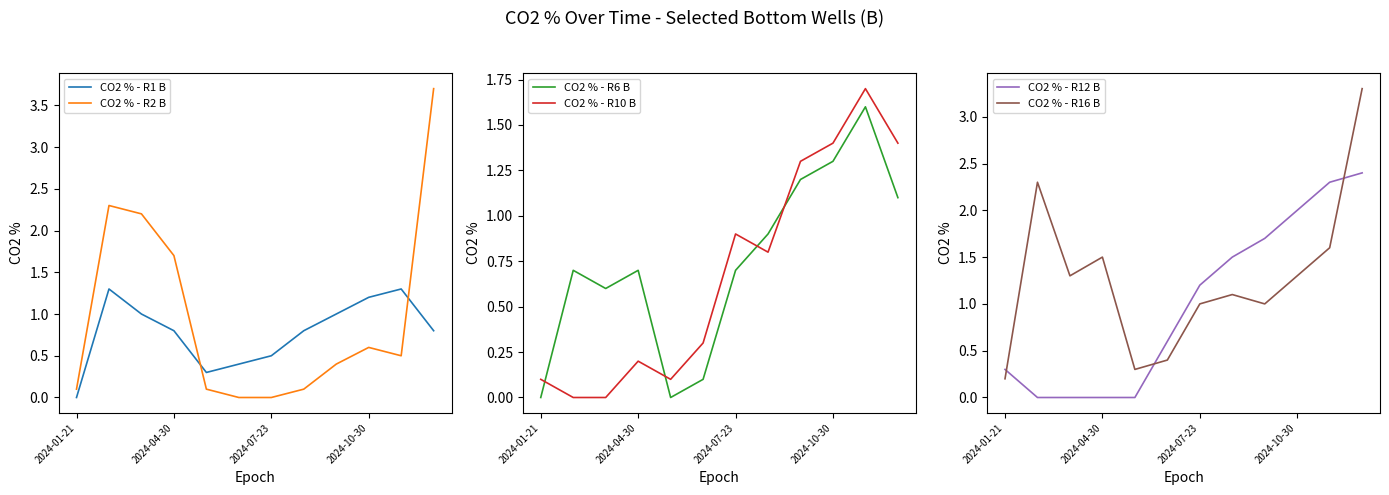

What is the highest value of the CO2 % - R16 B series?

3.3